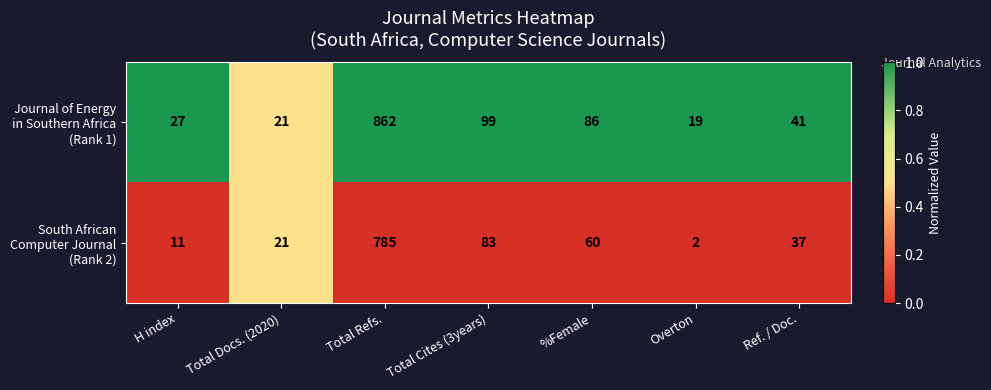

What is the total value across all series at Total Cites (3years)?

182